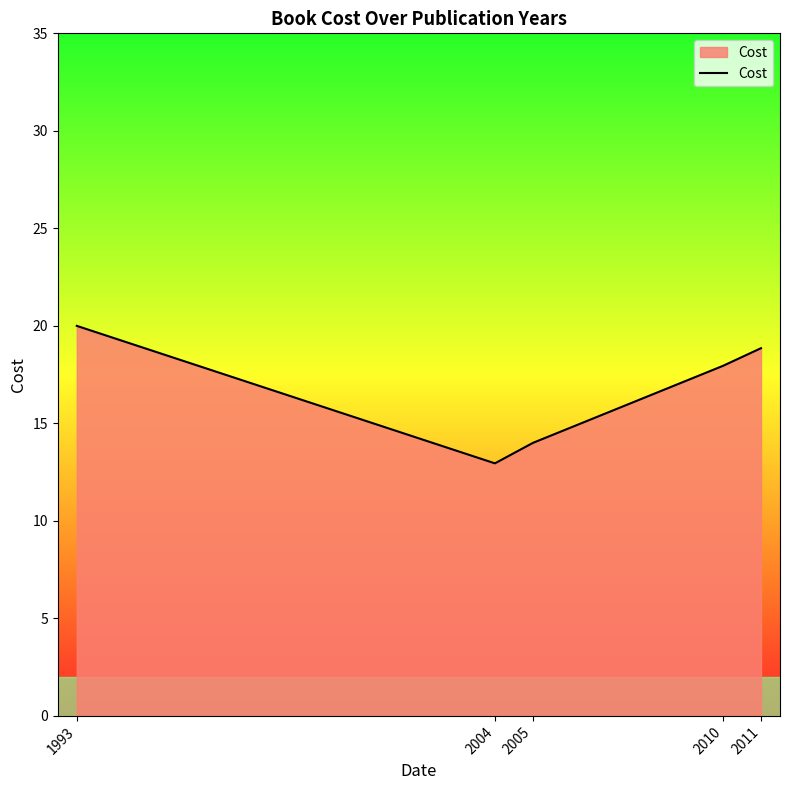

Is it true that the value at 2011 is 27.3?

False